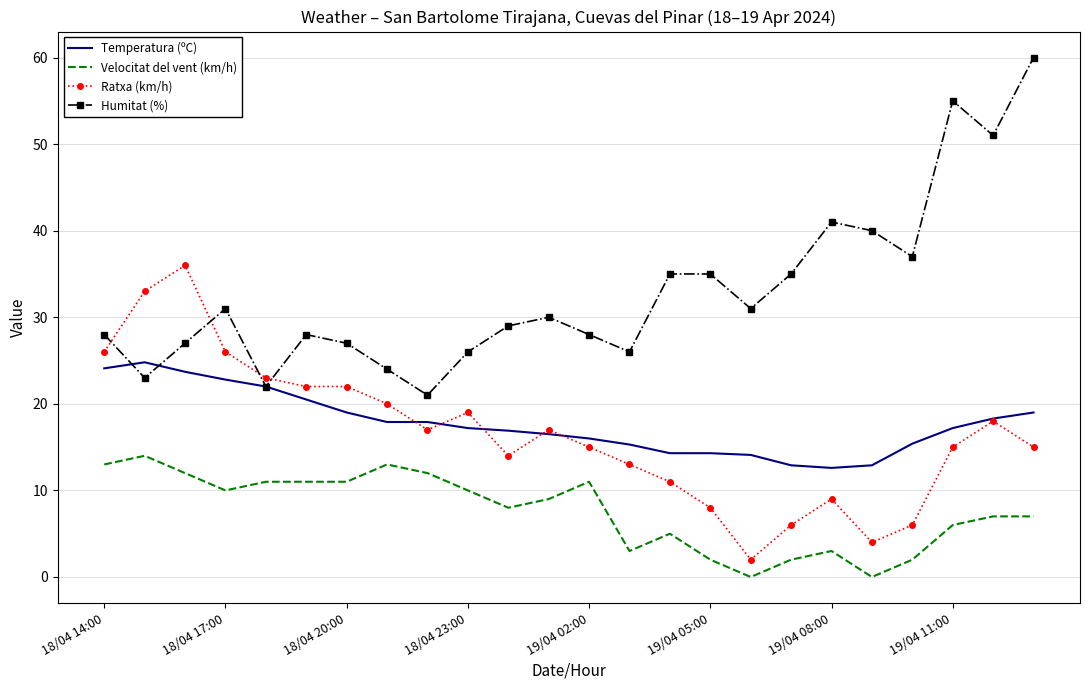

What is the highest value of the Humitat (%) series?

60.0